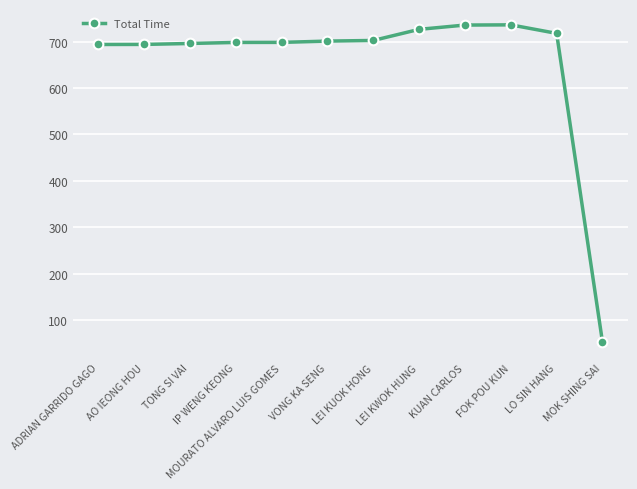

What is the value of the 10th point from the left?

735.9